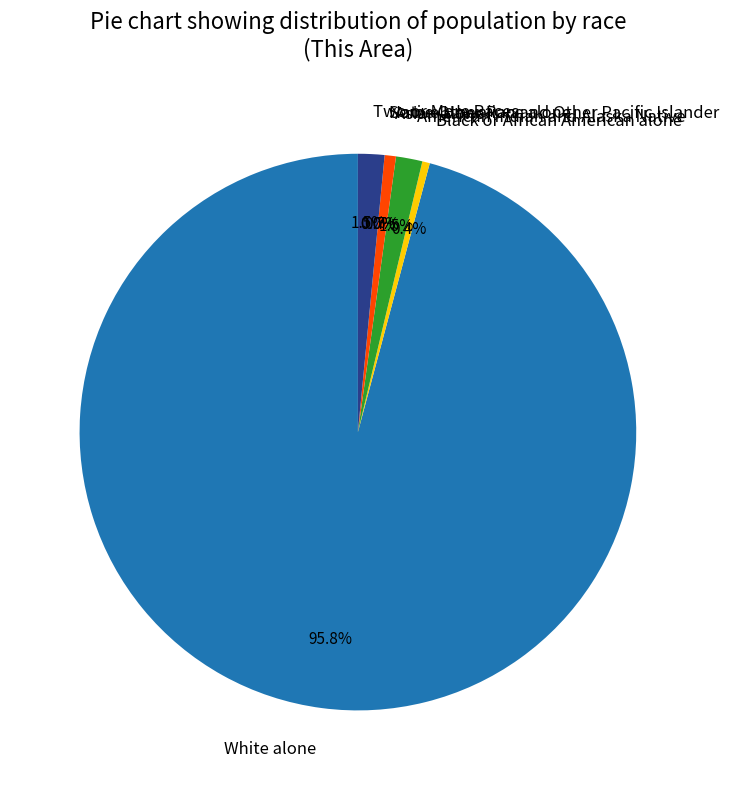

What percentage is NOT represented by Native Hawaiian and Other Pacific Islander?

100.0%